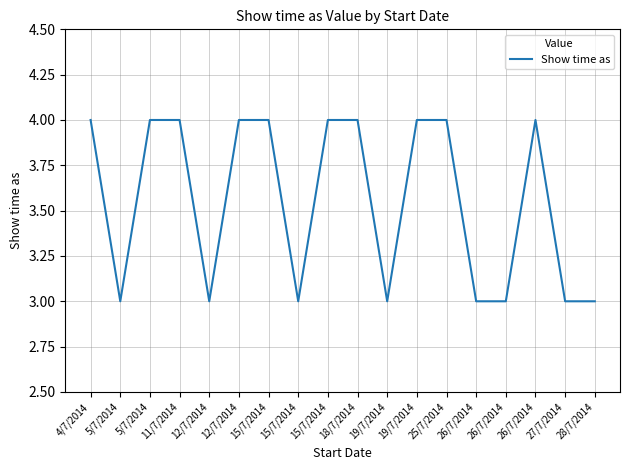

How many lines are shown in the chart?

1